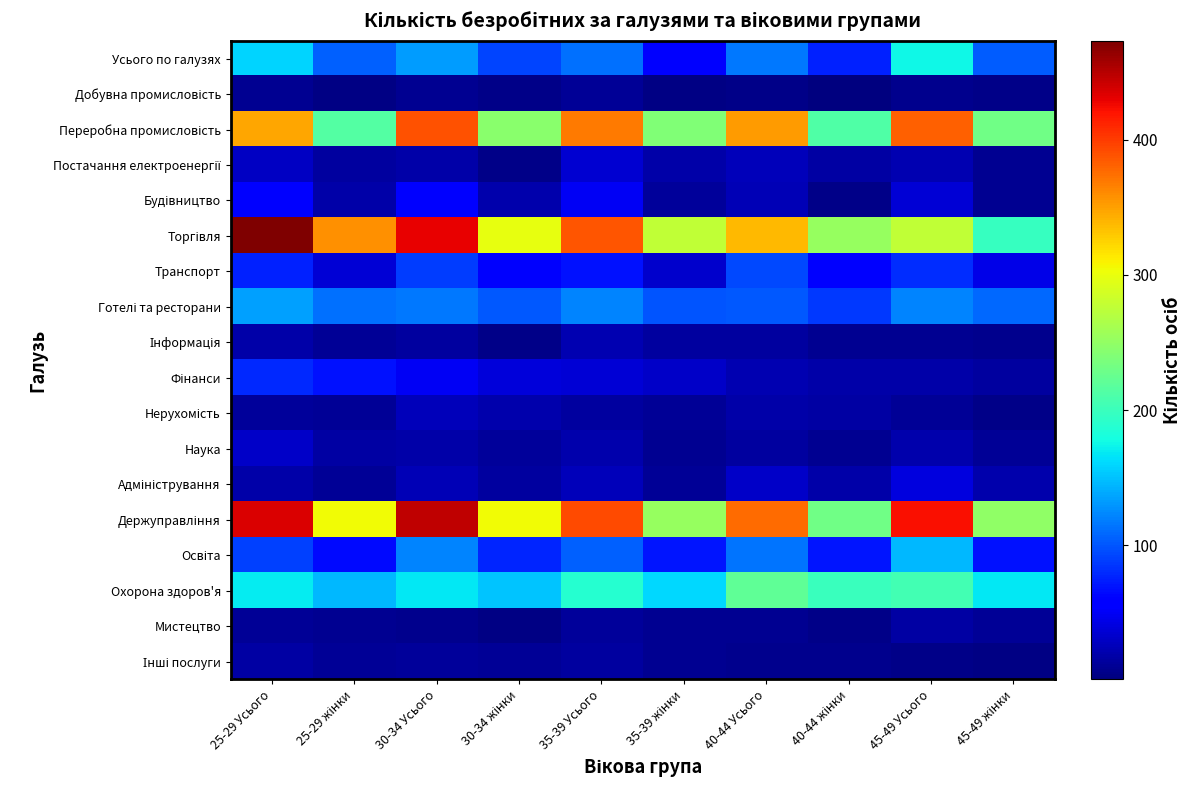

Rank the series by their maximum value, from lowest to highest.

Добувна промисловість, Мистецтво, Інші послуги, Інформація, Нерухомість, Наука, Постачання електроенергії, Адміністрування, Будівництво, Фінанси, Транспорт, Готелі та ресторани, Освіта, Усього по галузях, Охорона здоров'я, Переробна промисловість, Держуправління, Торгівля